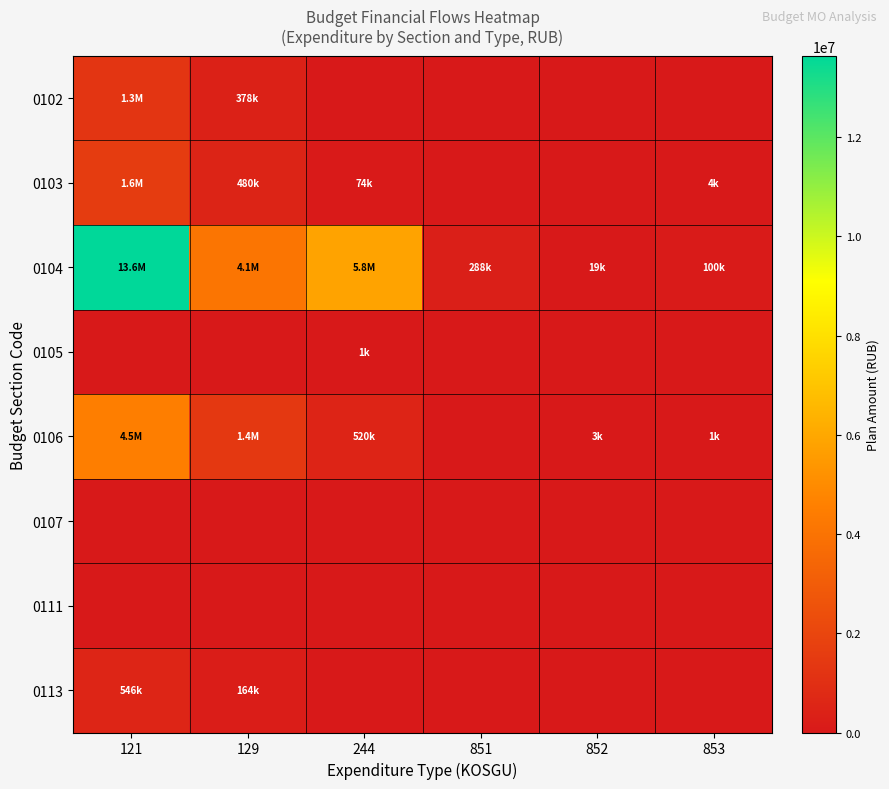

At 121, list the series in order from smallest to largest.

0105, 0107, 0111, 0113, 0102, 0103, 0106, 0104